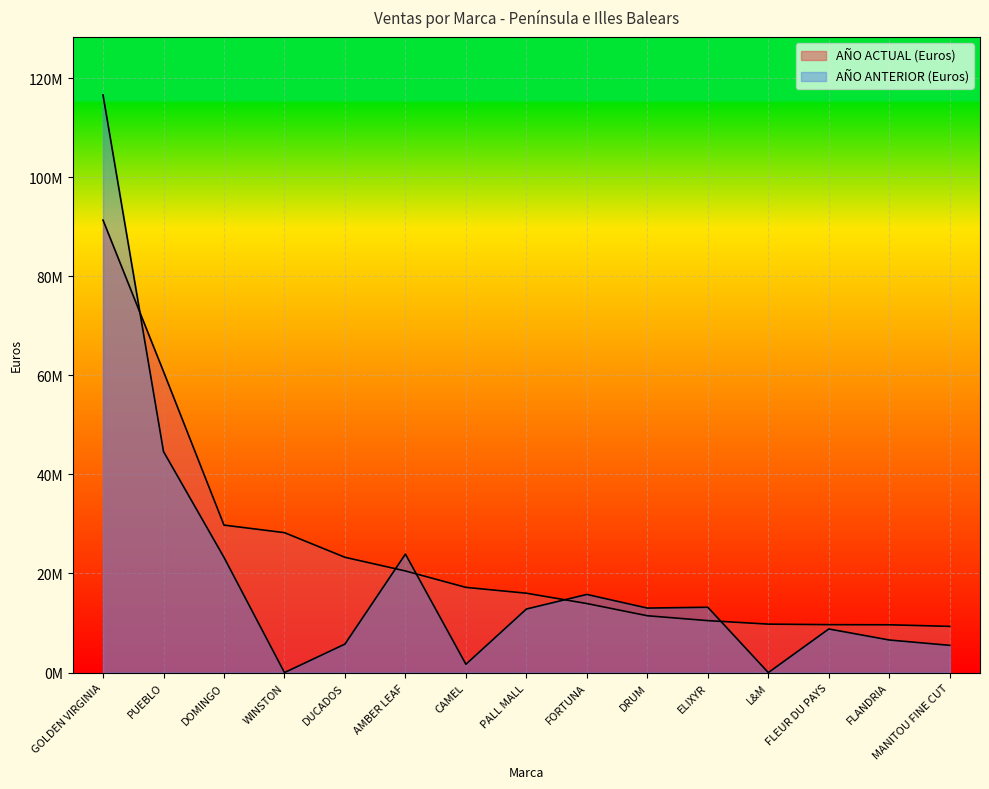

How many positive values does the AÑO ANTERIOR (Euros) series have?

13